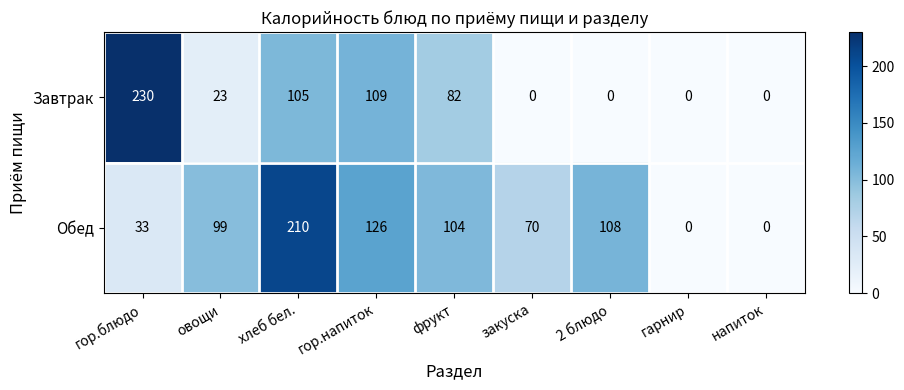

What value does the Обед series have at фрукт, to the nearest 50?

100